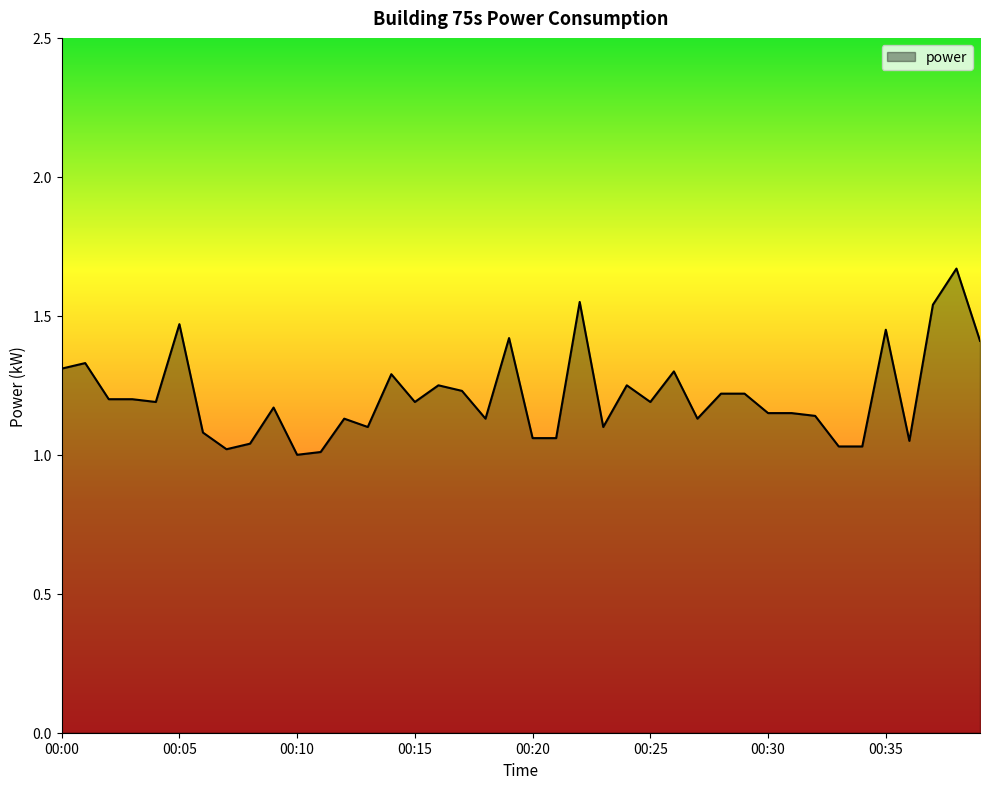

What is the difference between the maximum and minimum values?

0.7